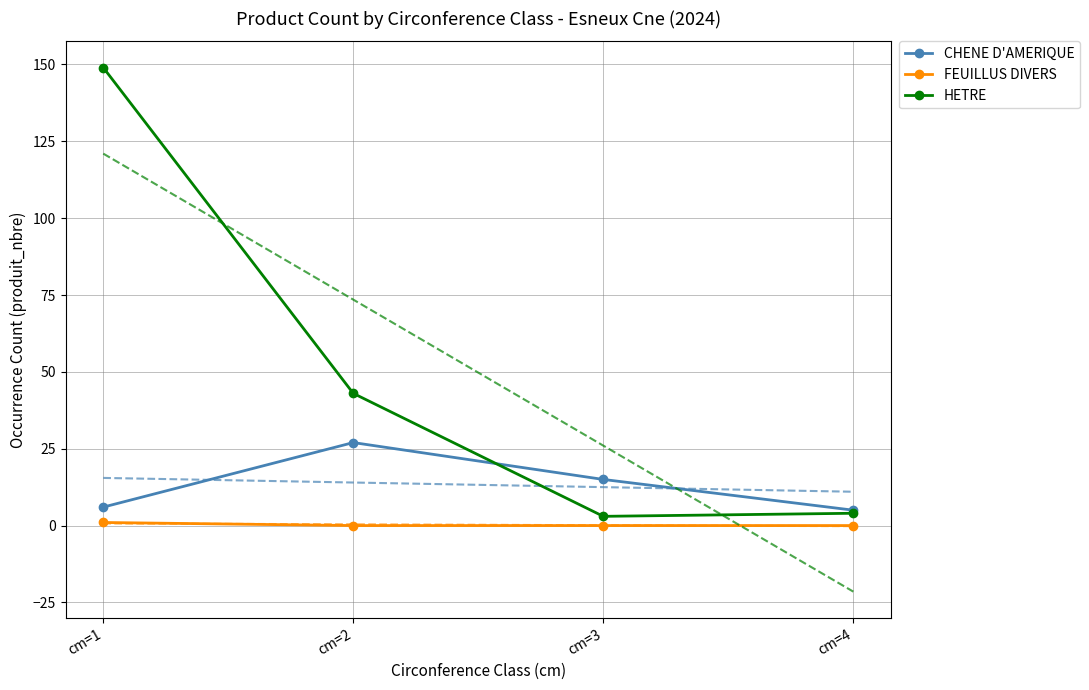

Reading right to left, what are all the values shown in this chart?

CHENE D'AMERIQUE: cm=4=5	cm=3=15	cm=2=27	cm=1=6
FEUILLUS DIVERS: cm=4=0	cm=3=0	cm=2=0	cm=1=1
HETRE: cm=4=4	cm=3=3	cm=2=43	cm=1=149